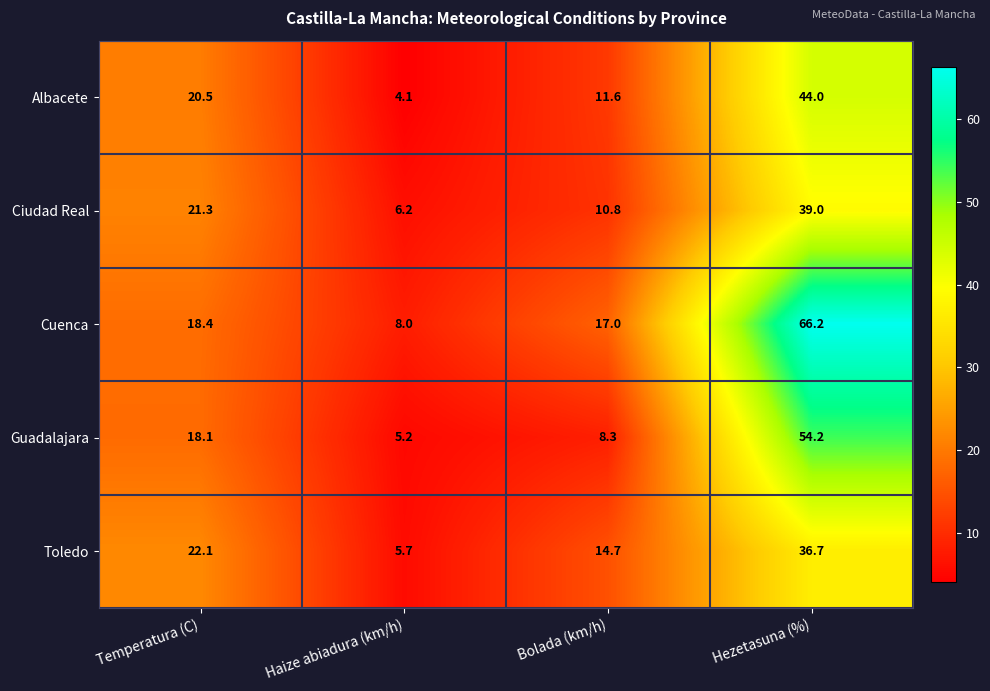

At which label does Guadalajara first exceed 18?

Temperatura (C)